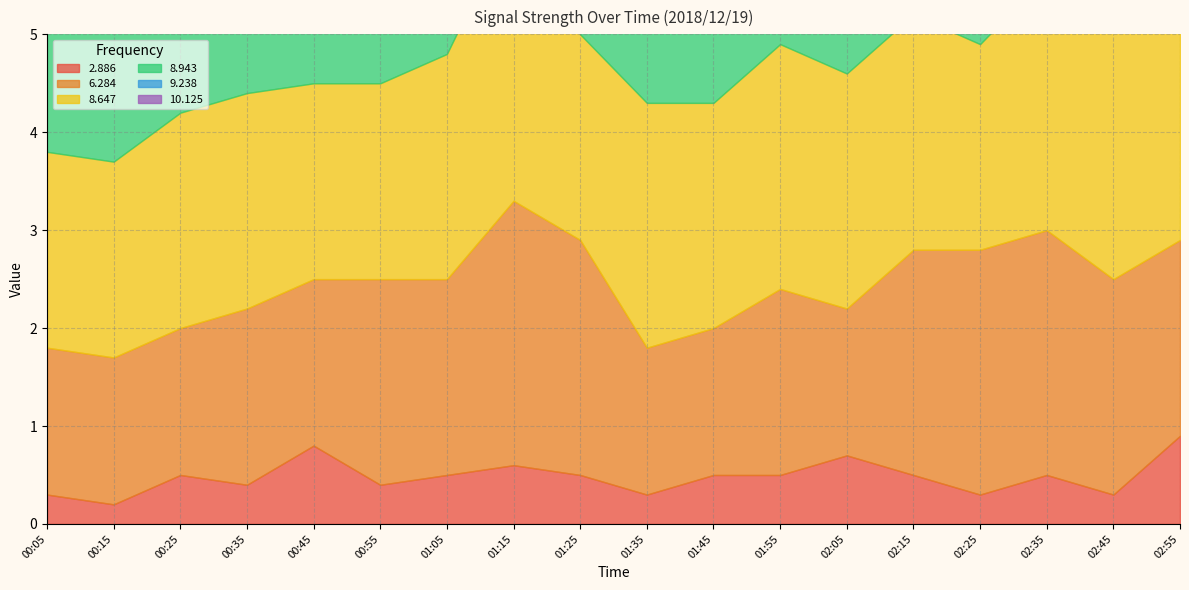

What is the difference between the maximum and minimum values in the 9.238 series?

1.4